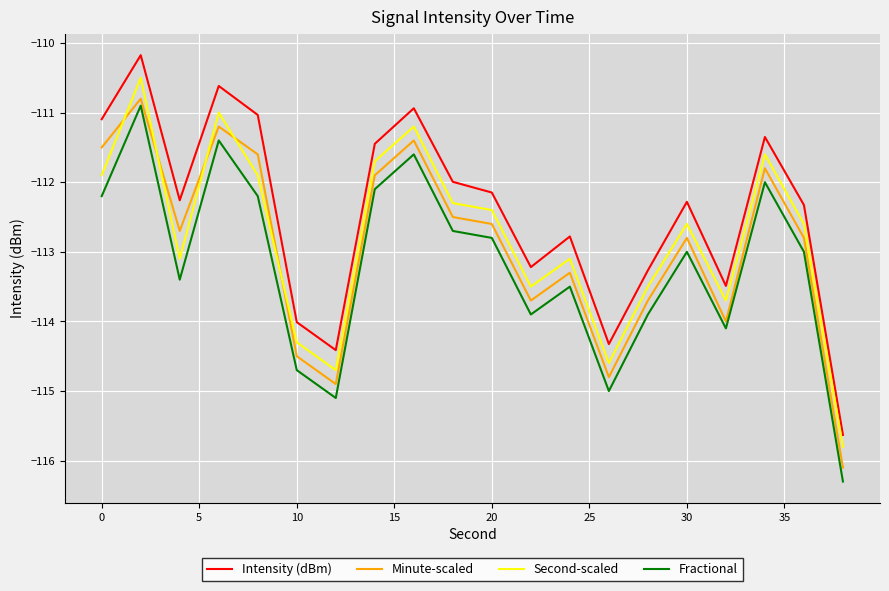

True or false: Second-scaled and Fractional cross at least once.

False